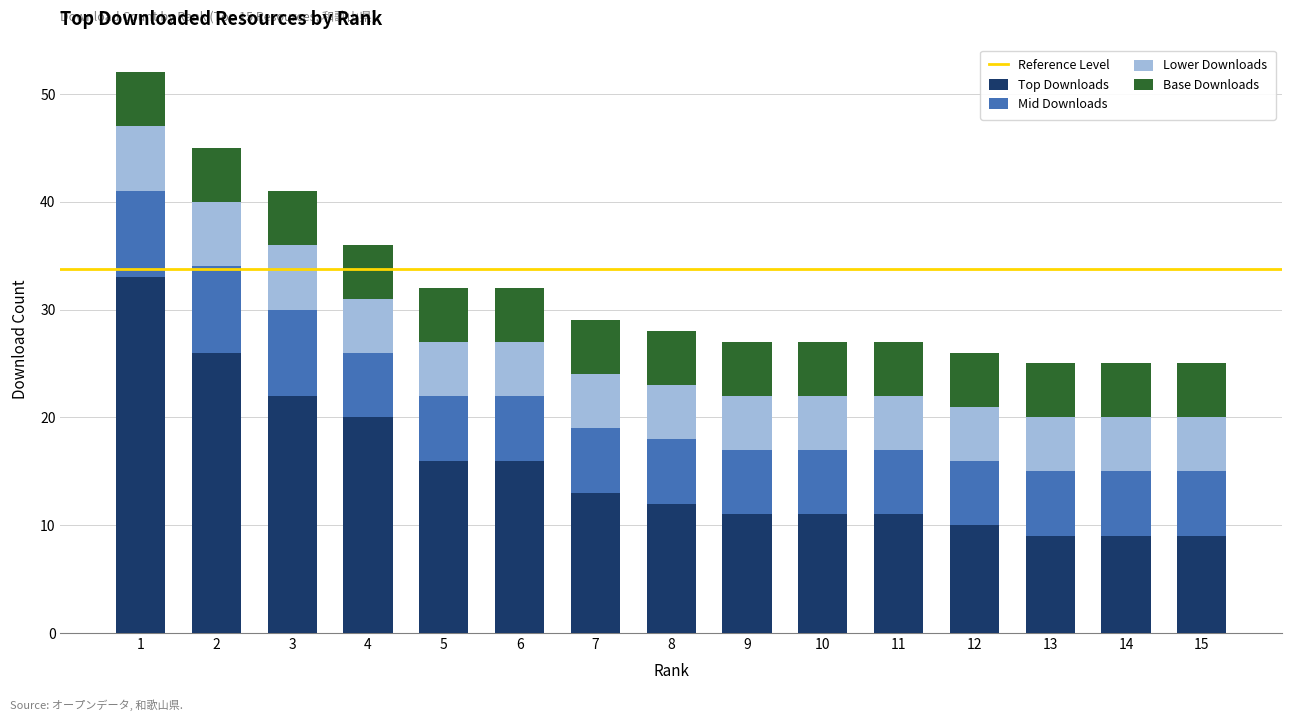

What is the maximum value for Top Downloads?

33